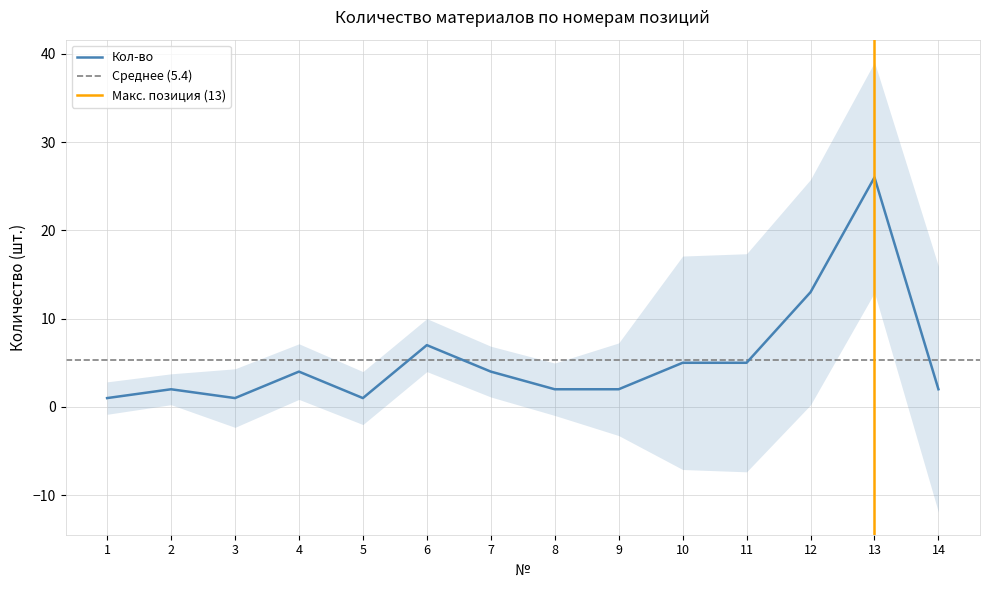

What is the value of the 7th point from the left?

4